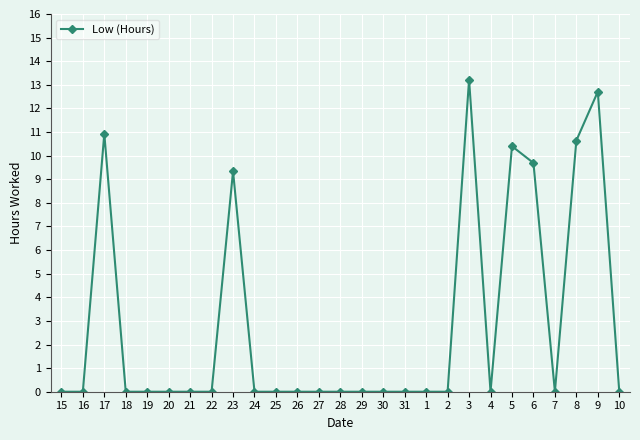

True or false: the data shows 8.5 at 27.

False